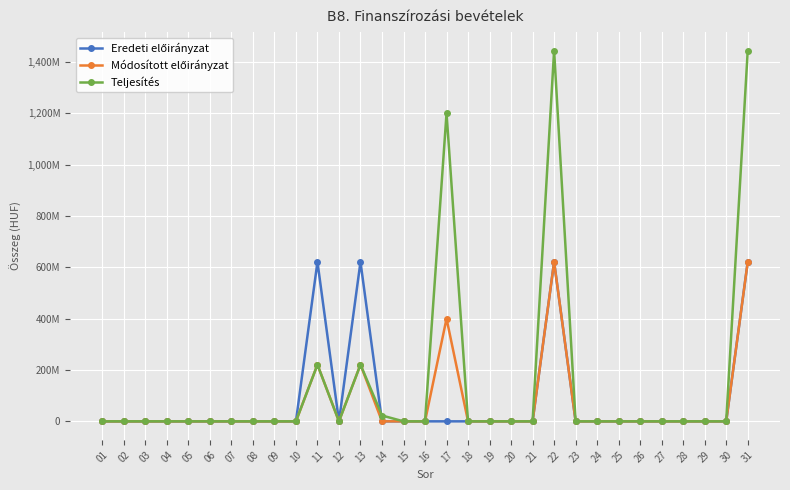

Between 08 and 17, which series saw the biggest shift?

Teljesítés